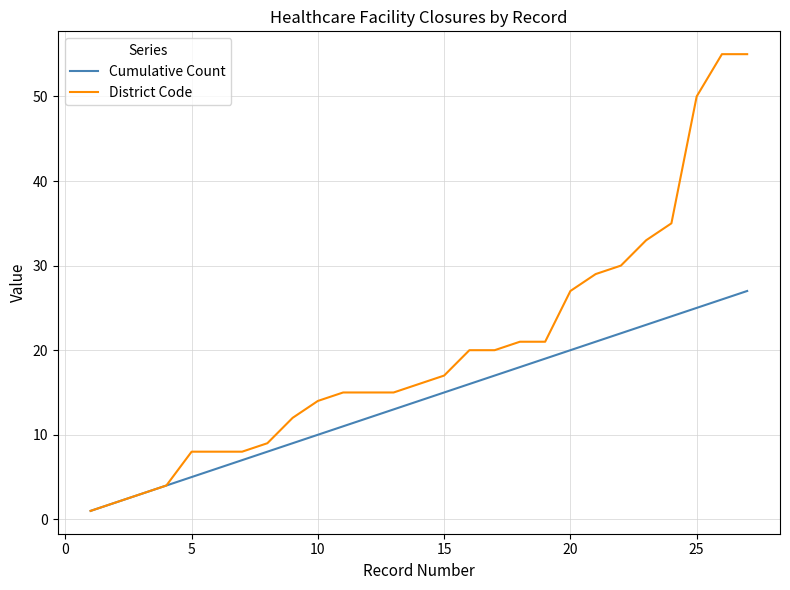

Which series has the largest total across all categories?

District Code